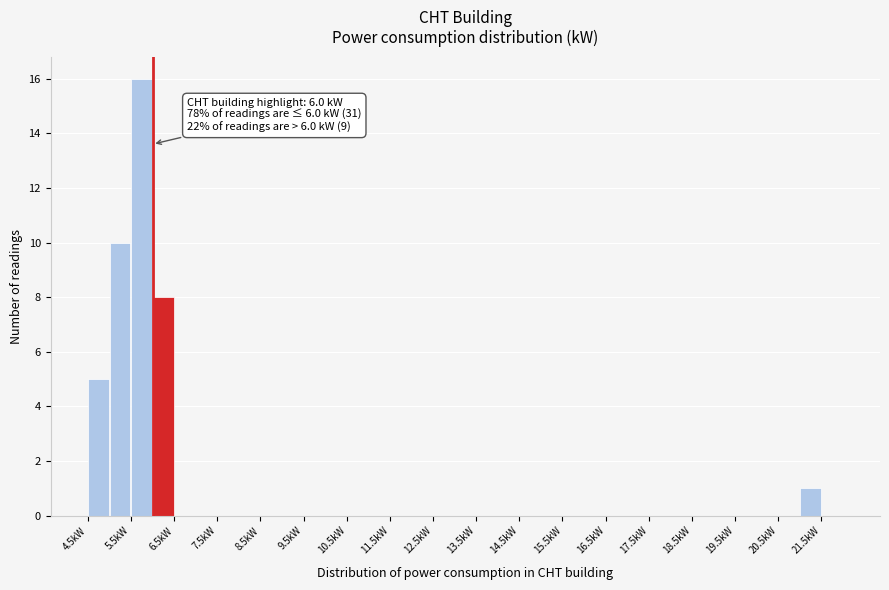

Over which range of the x-axis is the bar tallest?

5.5 to 6.0